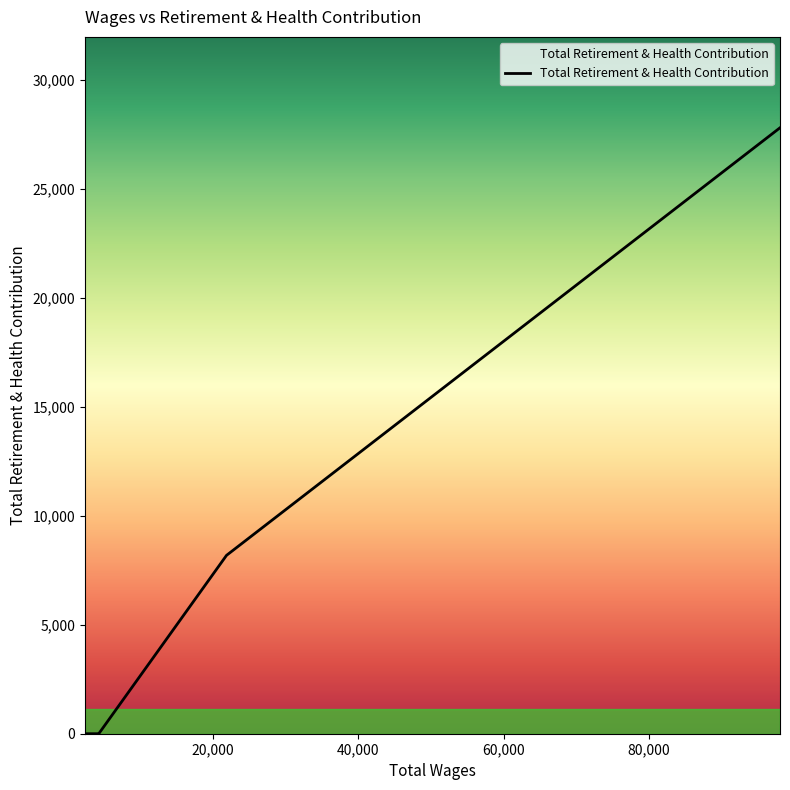

How many values are between 0 and 8182?

4